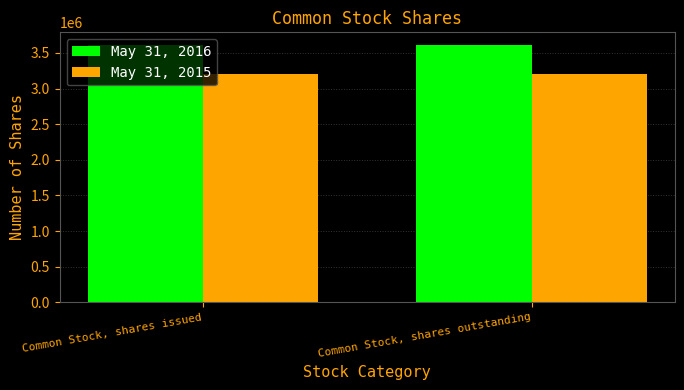

Reading right to left, extract all data points from this chart.

May 31, 2016: 3608000	3608000
May 31, 2015: 3200500	3200500